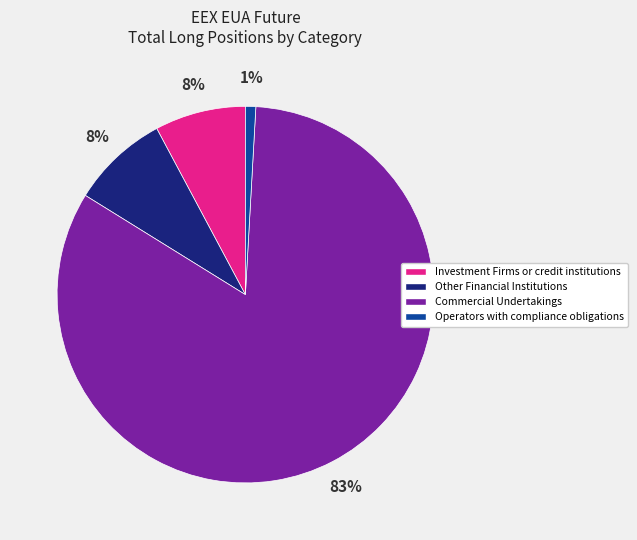

What is the majority slice?

Commercial Undertakings